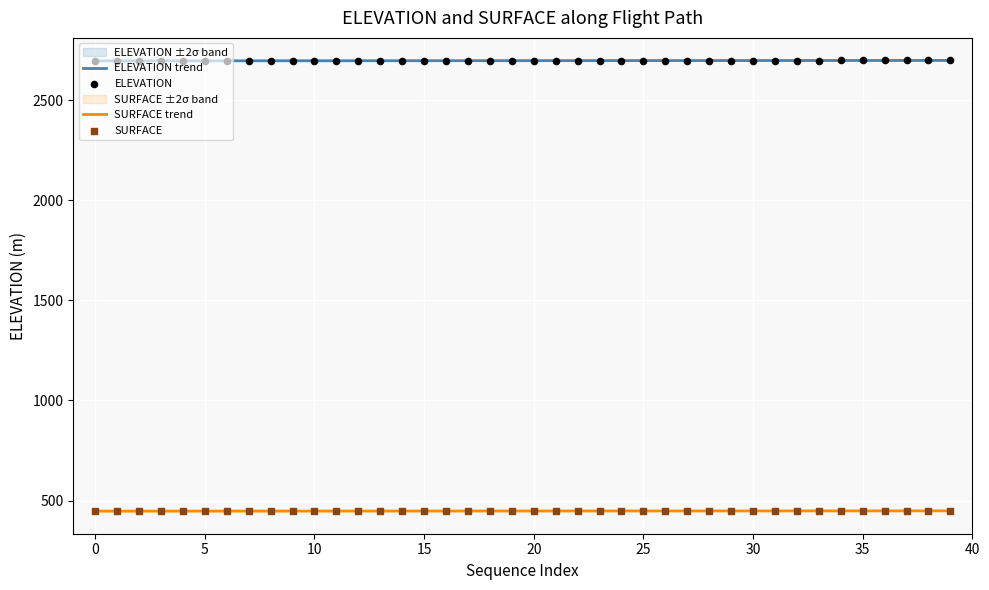

Which series reaches the maximum Y coordinate?

ELEVATION trend